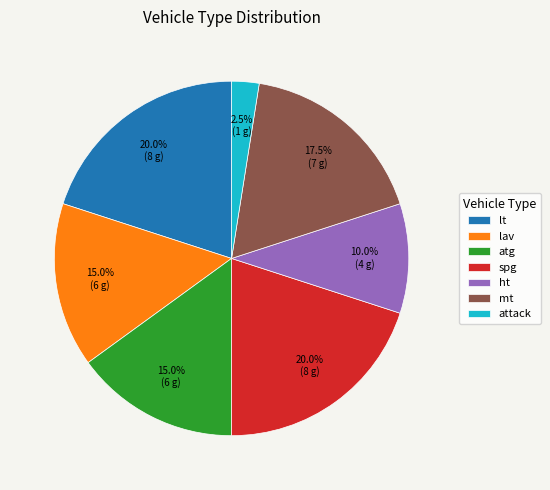

Does spg account for over 50% of the chart?

No